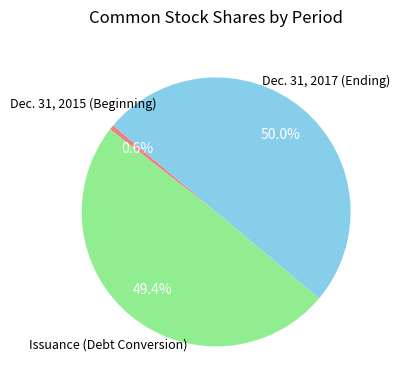

Does Dec. 31, 2015 (Beginning) represent more than half of the total?

No